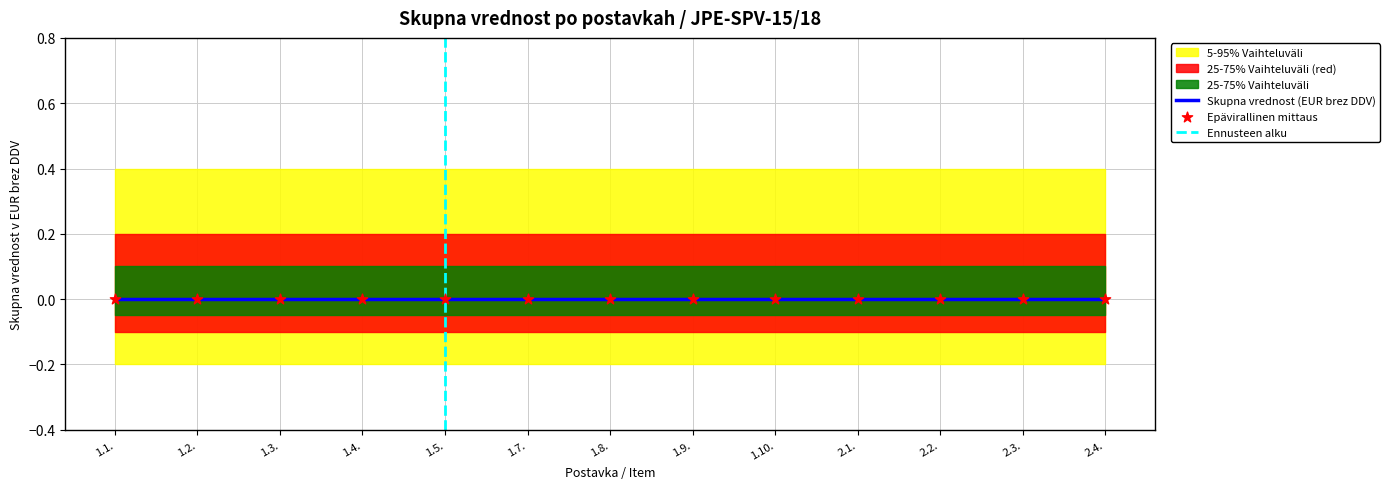

Is the value of 5-95% Vaihteluväli lower at 1.5. greater than the value of 25-75% Vaihteluväli lower at 1.8.?

No